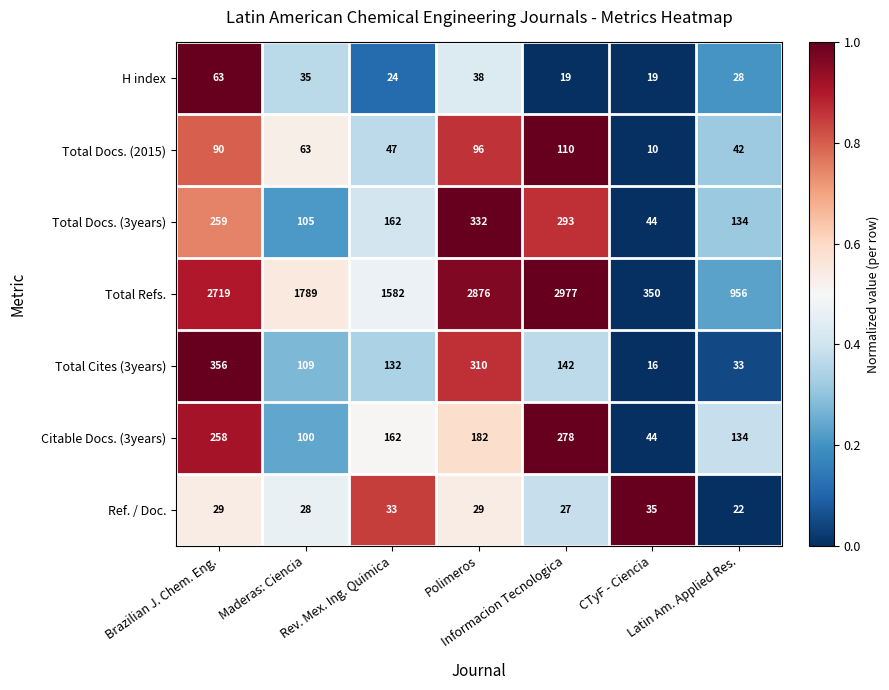

What is the sum of all Citable Docs. (3years) values?

1158